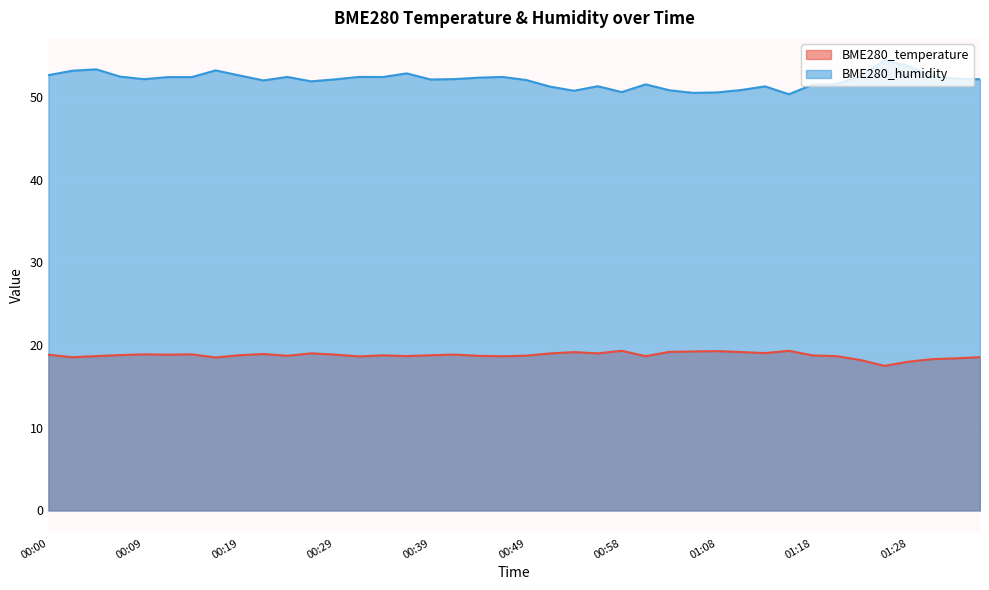

How many values in the BME280_humidity series exceed 52?

25